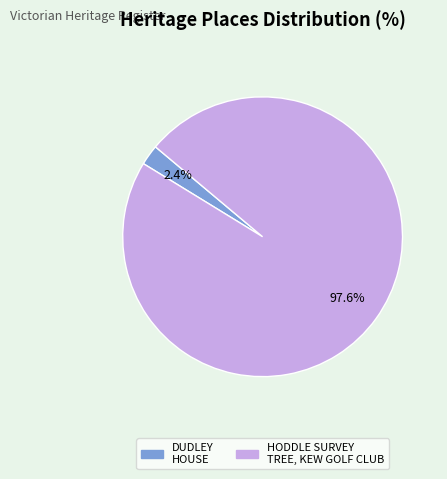

Is DUDLEY HOUSE the majority of the pie?

No